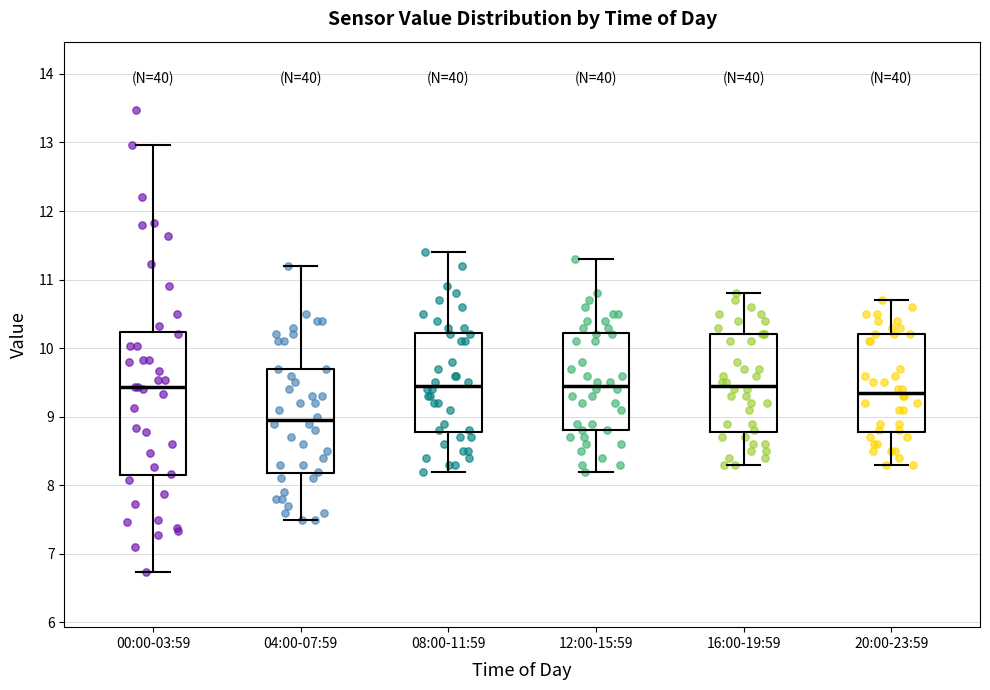

Where does the median line of the box for 16:00-19:59 sit on the y-axis? The values are not printed on the chart, so give them approximately, as read against the axis.

9.5